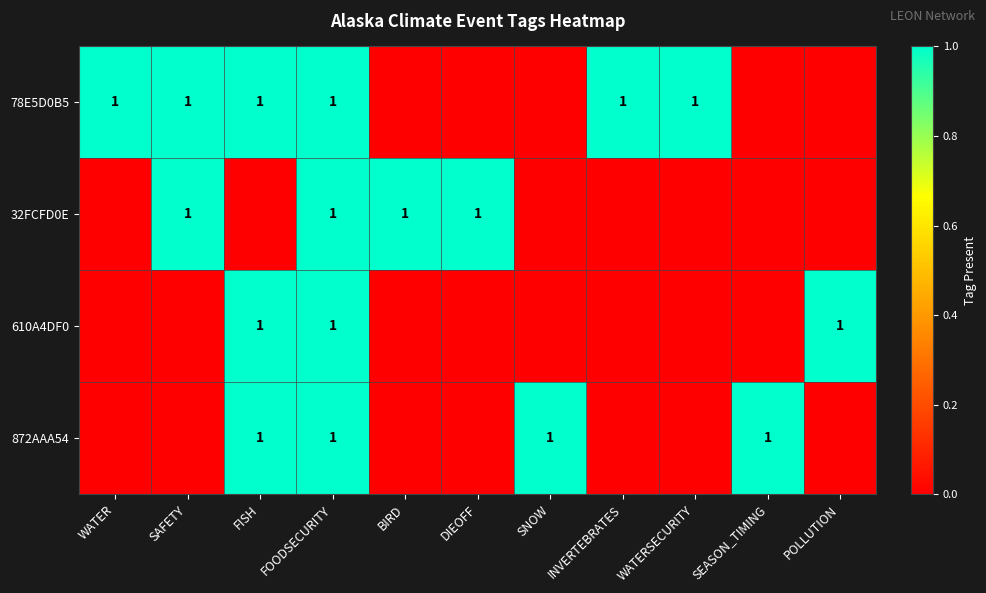

At which category is the sum across all series the highest?

FOODSECURITY